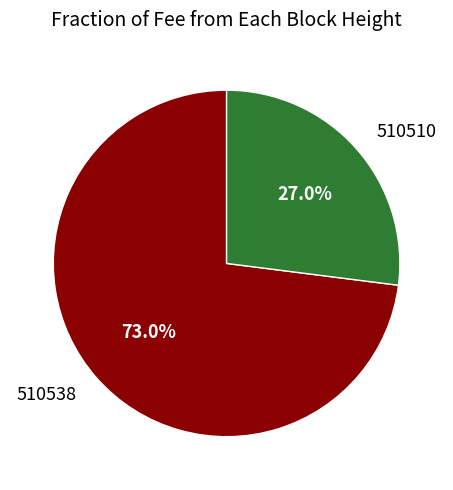

What percentage is the 510510 slice, to the nearest percent?

27%